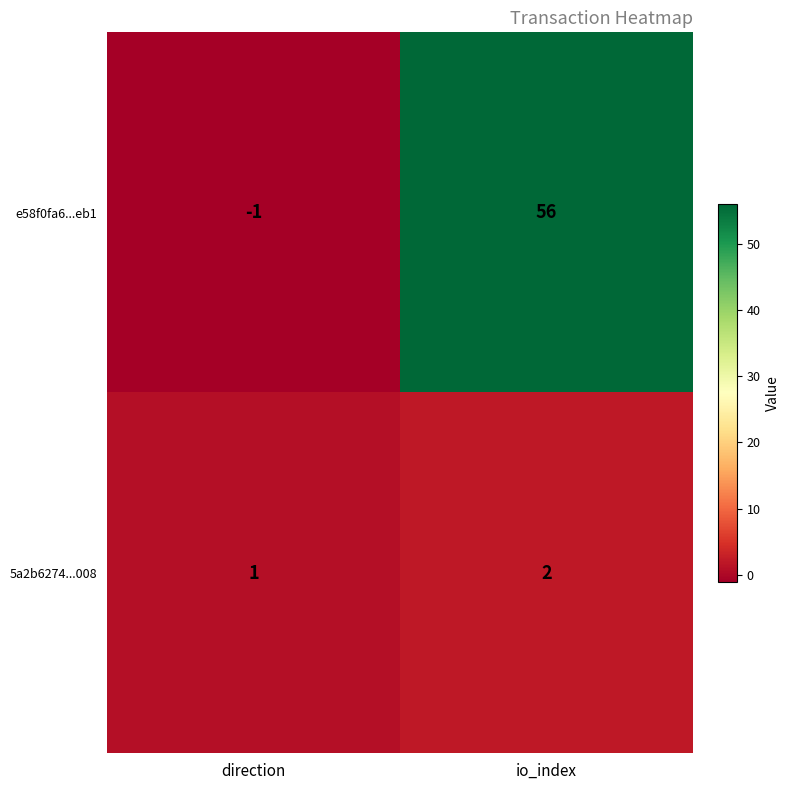

How many categories are shown in the chart?

2